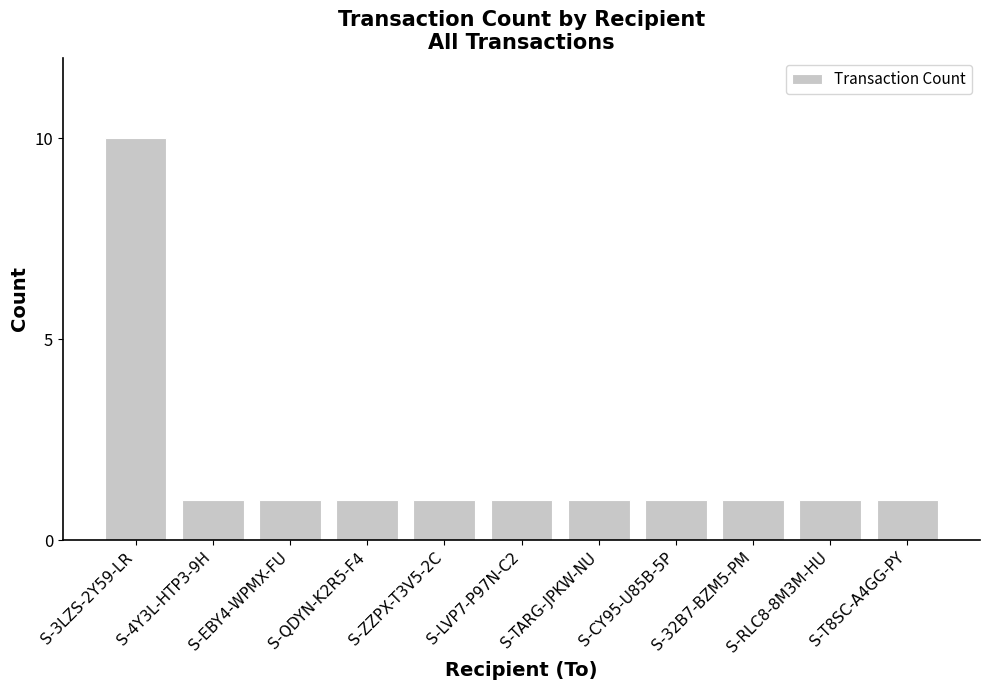

Count the values in the range 1 to 2.

10